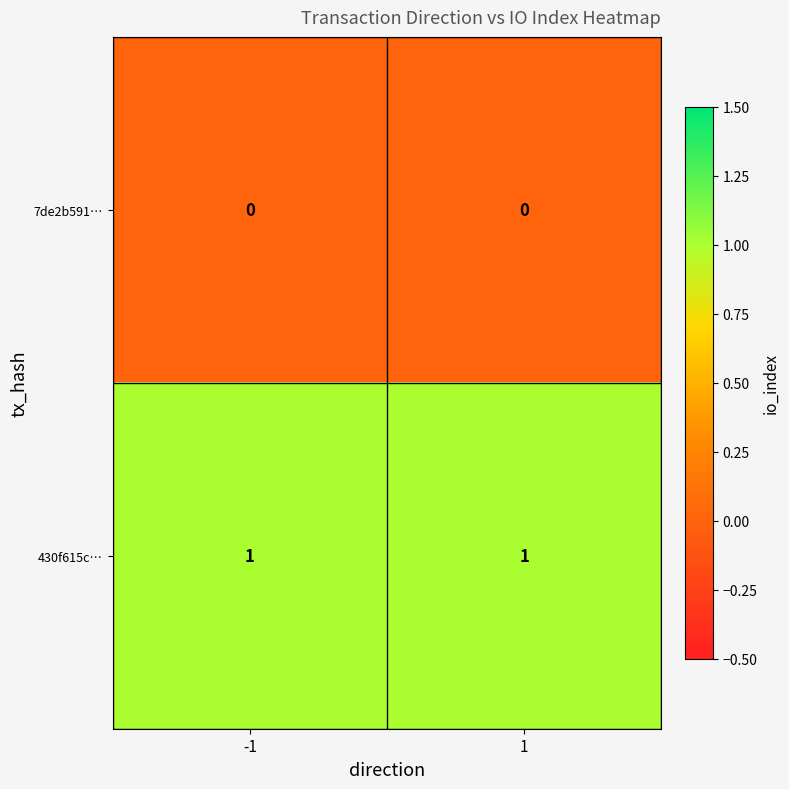

Rank the series by their maximum value, from lowest to highest.

7de2b591…, 430f615c…